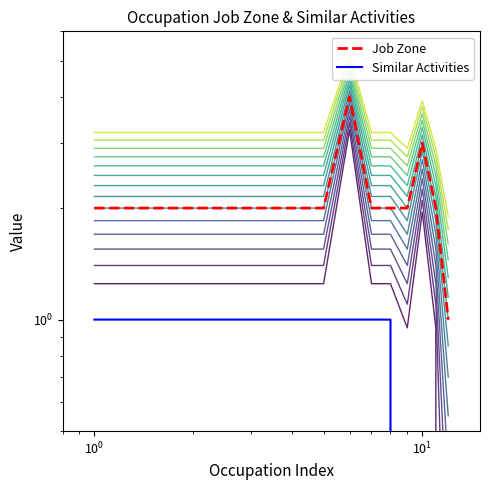

List the series in order of their overall mean, lowest first.

Similar Activities, Job Zone